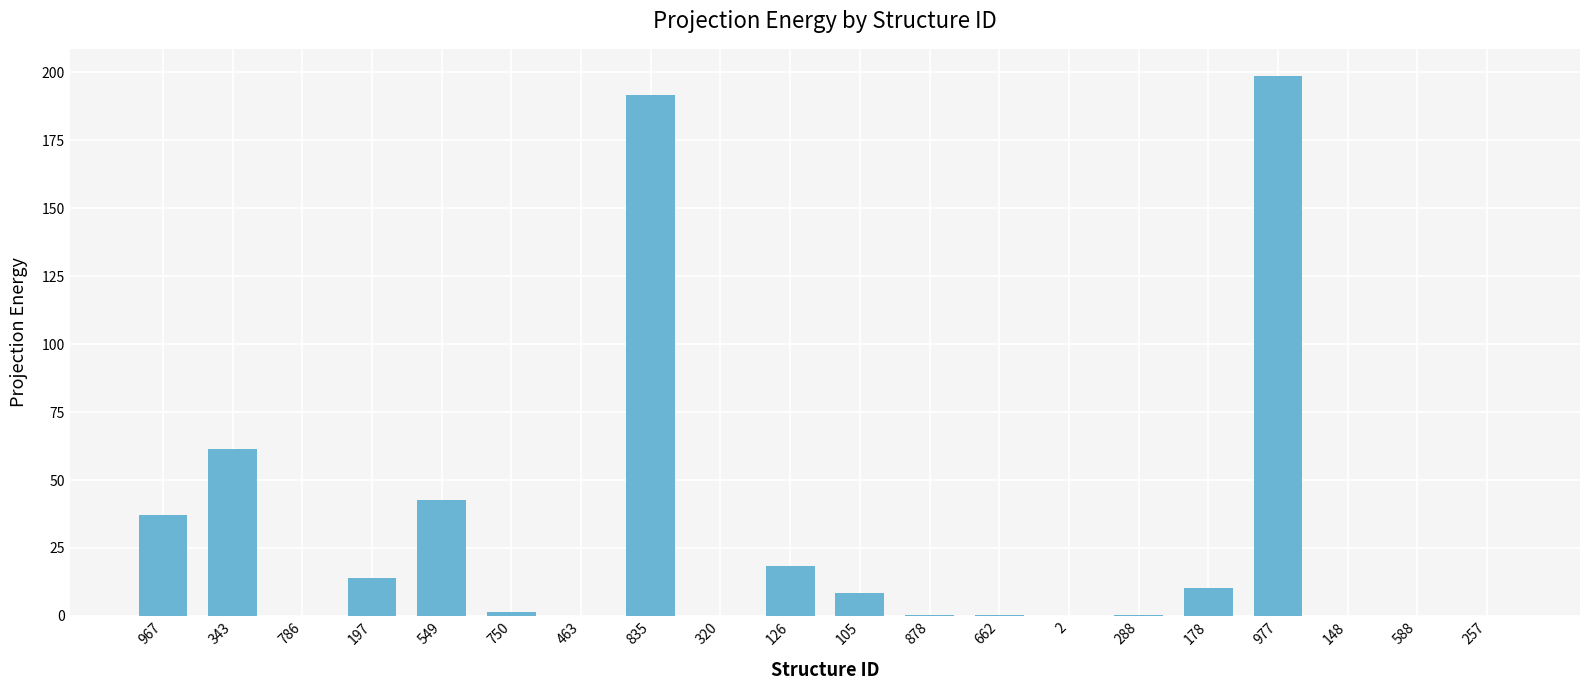

How many distinct data groups are displayed?

1